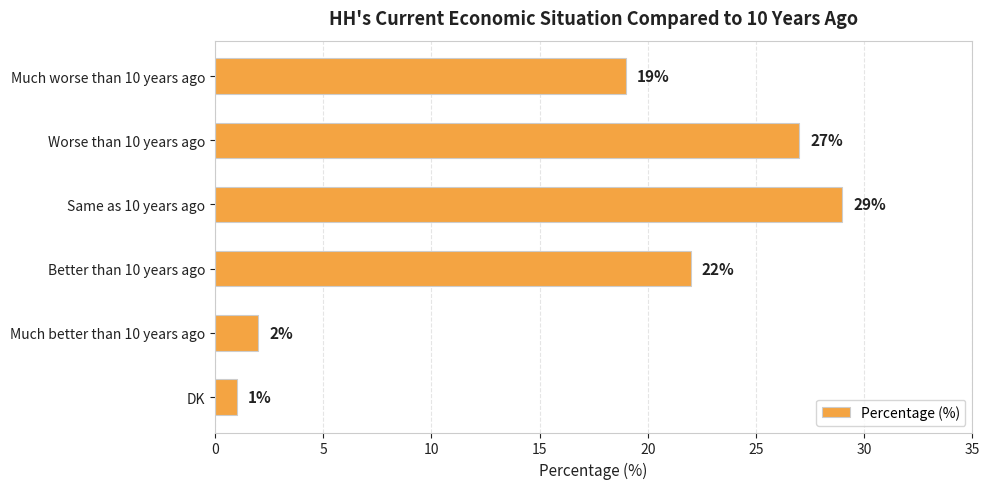

At which label is the value closest to 15?

Much worse than 10 years ago